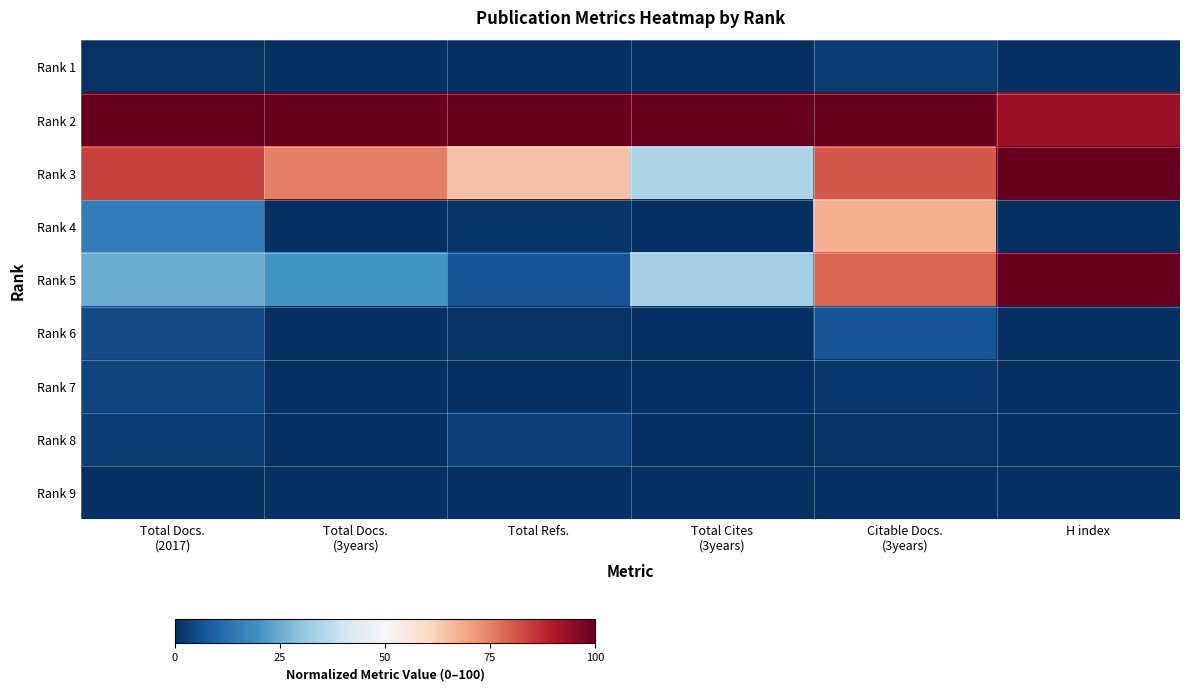

Reading right to left, list all the values displayed in this chart.

Rank 1: H index=0.0	Citable Docs.
(3years)=2.6	Total Cites
(3years)=0.0	Total Refs.=0.0	Total Docs.
(3years)=0.0	Total Docs.
(2017)=0.6
Rank 2: H index=93.3	Citable Docs.
(3years)=100.0	Total Cites
(3years)=100.0	Total Refs.=100.0	Total Docs.
(3years)=100.0	Total Docs.
(2017)=100.0
Rank 3: H index=100.0	Citable Docs.
(3years)=80.5	Total Cites
(3years)=34.4	Total Refs.=64.8	Total Docs.
(3years)=75.2	Total Docs.
(2017)=84.3
Rank 4: H index=0.0	Citable Docs.
(3years)=67.9	Total Cites
(3years)=0.0	Total Refs.=1.4	Total Docs.
(3years)=0.0	Total Docs.
(2017)=15.1
Rank 5: H index=100.0	Citable Docs.
(3years)=79.0	Total Cites
(3years)=32.6	Total Refs.=7.0	Total Docs.
(3years)=20.0	Total Docs.
(2017)=25.3
Rank 6: H index=0.0	Citable Docs.
(3years)=6.9	Total Cites
(3years)=0.0	Total Refs.=0.4	Total Docs.
(3years)=0.0	Total Docs.
(2017)=5.4
Rank 7: H index=0.0	Citable Docs.
(3years)=1.8	Total Cites
(3years)=0.0	Total Refs.=0.3	Total Docs.
(3years)=0.0	Total Docs.
(2017)=4.2
Rank 8: H index=0.0	Citable Docs.
(3years)=0.8	Total Cites
(3years)=0.0	Total Refs.=3.4	Total Docs.
(3years)=0.0	Total Docs.
(2017)=2.4
Rank 9: H index=0.0	Citable Docs.
(3years)=0.0	Total Cites
(3years)=0.0	Total Refs.=0.0	Total Docs.
(3years)=0.0	Total Docs.
(2017)=0.0